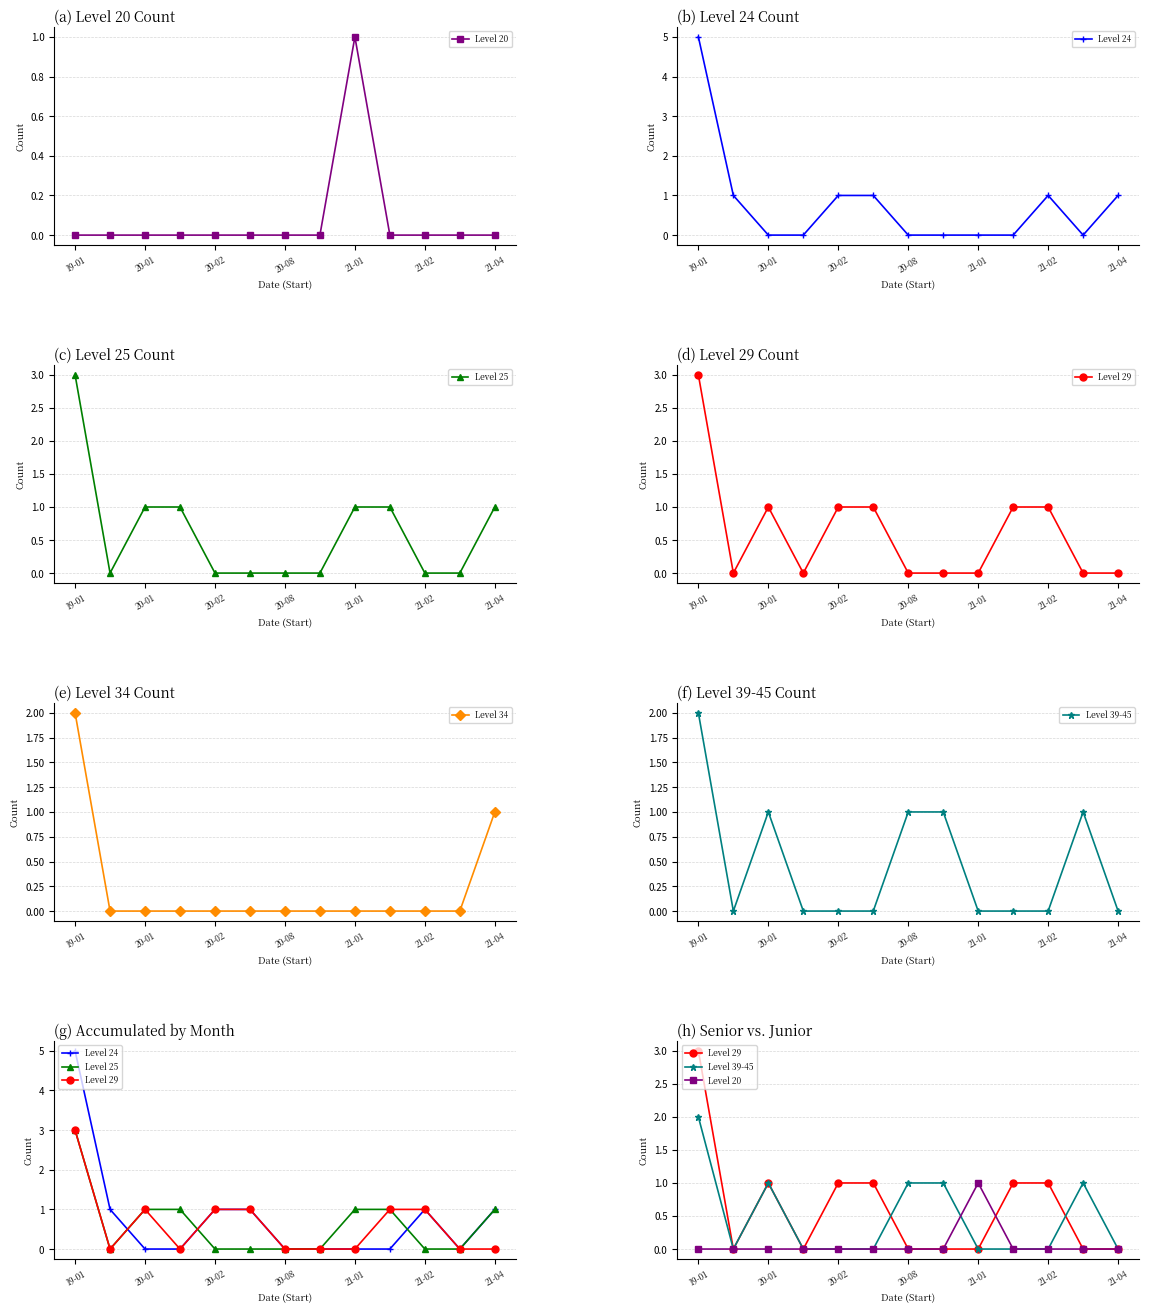

Rank the series by their maximum value, from highest to lowest.

Level 24, Level 25, Level 29, Level 34, Level 39-45, Level 20